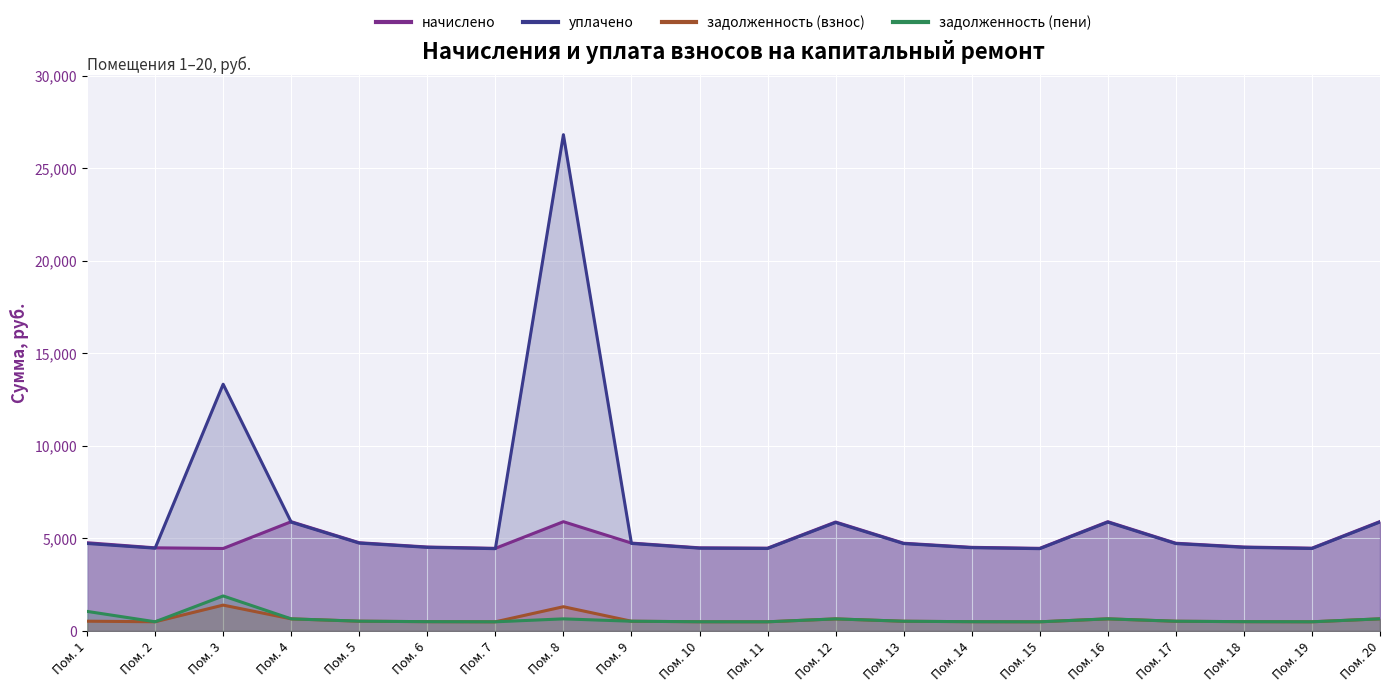

Reading left to right, list all the values displayed in this chart.

начислено: Пом. 1=4770.2	Пом. 2=4494.8	Пом. 3=4459.2	Пом. 4=5907.2	Пом. 5=4770.2	Пом. 6=4539.2	Пом. 7=4468.1	Пом. 8=5907.2	Пом. 9=4752.4	Пом. 10=4494.8	Пом. 11=4477.1	Пом. 12=5889.4	Пом. 13=4743.5	Пом. 14=4521.4	Пом. 15=4468.1	Пом. 16=5907.2	Пом. 17=4743.5	Пом. 18=4539.2	Пом. 19=4477.1	Пом. 20=5916.1
уплачено: Пом. 1=4729.4	Пом. 2=4475.6	Пом. 3=13335.8	Пом. 4=5882.0	Пом. 5=4749.8	Пом. 6=4519.8	Пом. 7=4449.0	Пом. 8=26820.9	Пом. 9=4731.8	Пом. 10=4475.6	Пом. 11=4458.6	Пом. 12=5864.2	Пом. 13=4723.2	Пом. 14=4502.1	Пом. 15=4449.0	Пом. 16=5882.0	Пом. 17=4723.2	Пом. 18=4519.8	Пом. 19=4457.9	Пом. 20=5890.8
задолженность (взнос): Пом. 1=530.0	Пом. 2=499.4	Пом. 3=1399.1	Пом. 4=656.4	Пом. 5=530.0	Пом. 6=504.4	Пом. 7=496.5	Пом. 8=1312.7	Пом. 9=527.9	Пом. 10=499.4	Пом. 11=497.4	Пом. 12=654.4	Пом. 13=527.1	Пом. 14=502.4	Пом. 15=496.5	Пом. 16=656.4	Пом. 17=527.1	Пом. 18=504.4	Пом. 19=497.4	Пом. 20=657.3
задолженность (пени): Пом. 1=1060.0	Пом. 2=499.4	Пом. 3=1894.5	Пом. 4=656.4	Пом. 5=530.0	Пом. 6=504.4	Пом. 7=496.5	Пом. 8=656.4	Пом. 9=528.0	Пом. 10=499.4	Пом. 11=496.7	Пом. 12=654.4	Пом. 13=527.1	Пом. 14=502.4	Пом. 15=496.5	Пом. 16=656.4	Пом. 17=527.1	Пом. 18=504.4	Пом. 19=497.4	Пом. 20=657.3